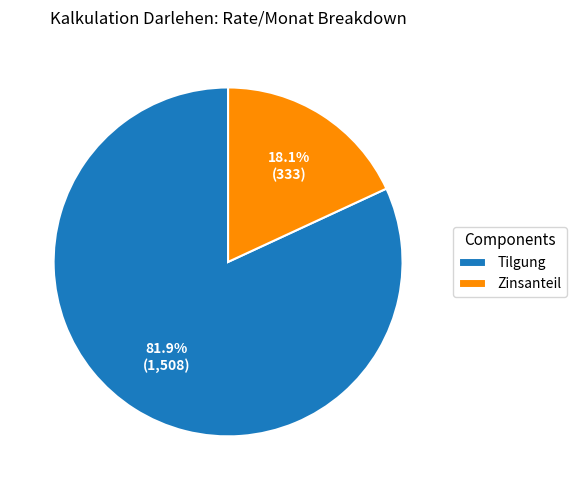

How many slices are in this pie chart?

2